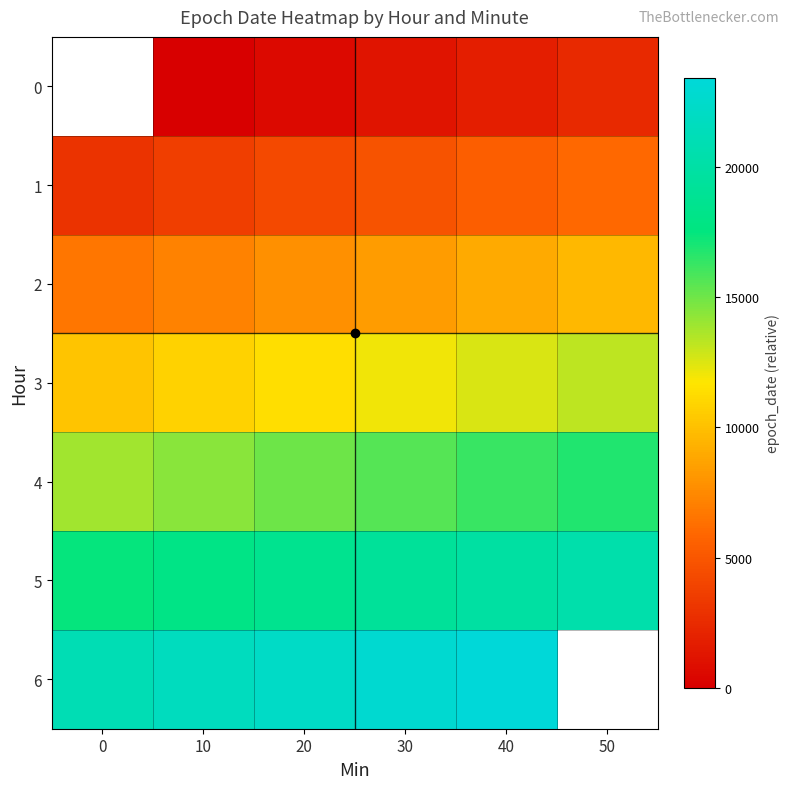

Count the 6 values in the range 21600 to 23406.

4